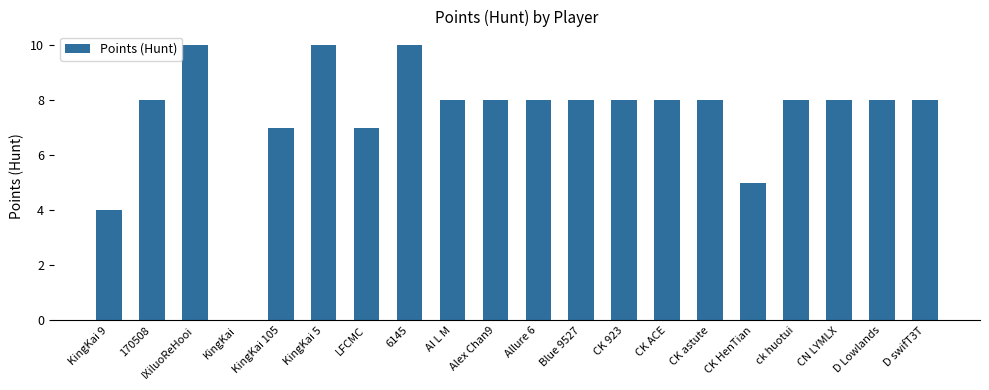

How many distinct data groups are displayed?

1